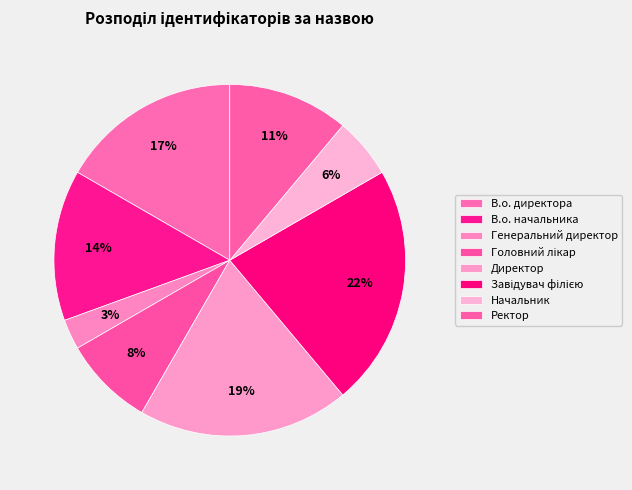

Does any single category account for the majority?

No